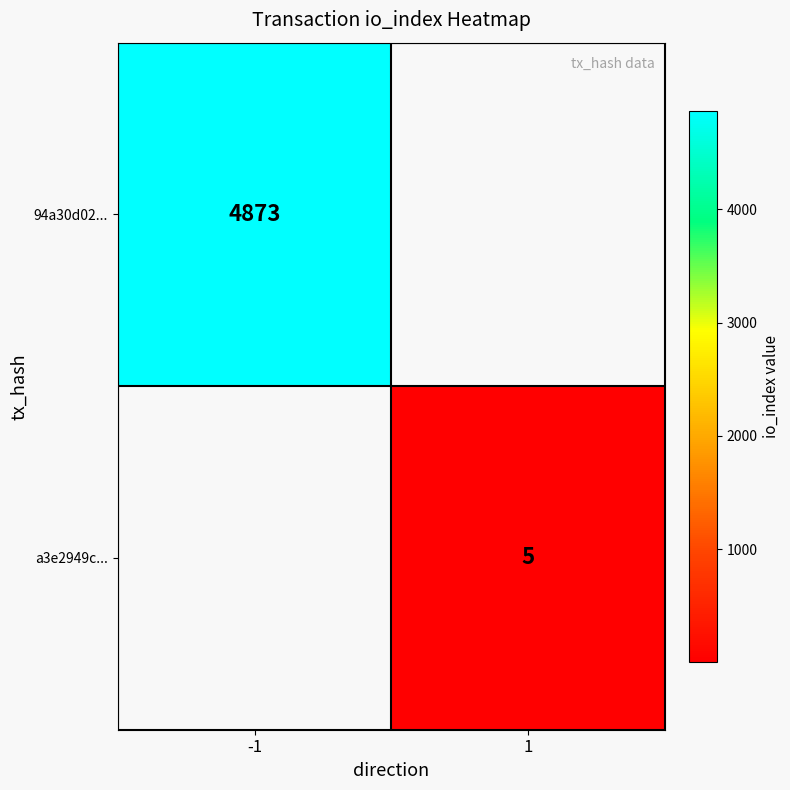

Is the value of 94a30d02... at -1 greater than the value of a3e2949c... at 1?

Yes